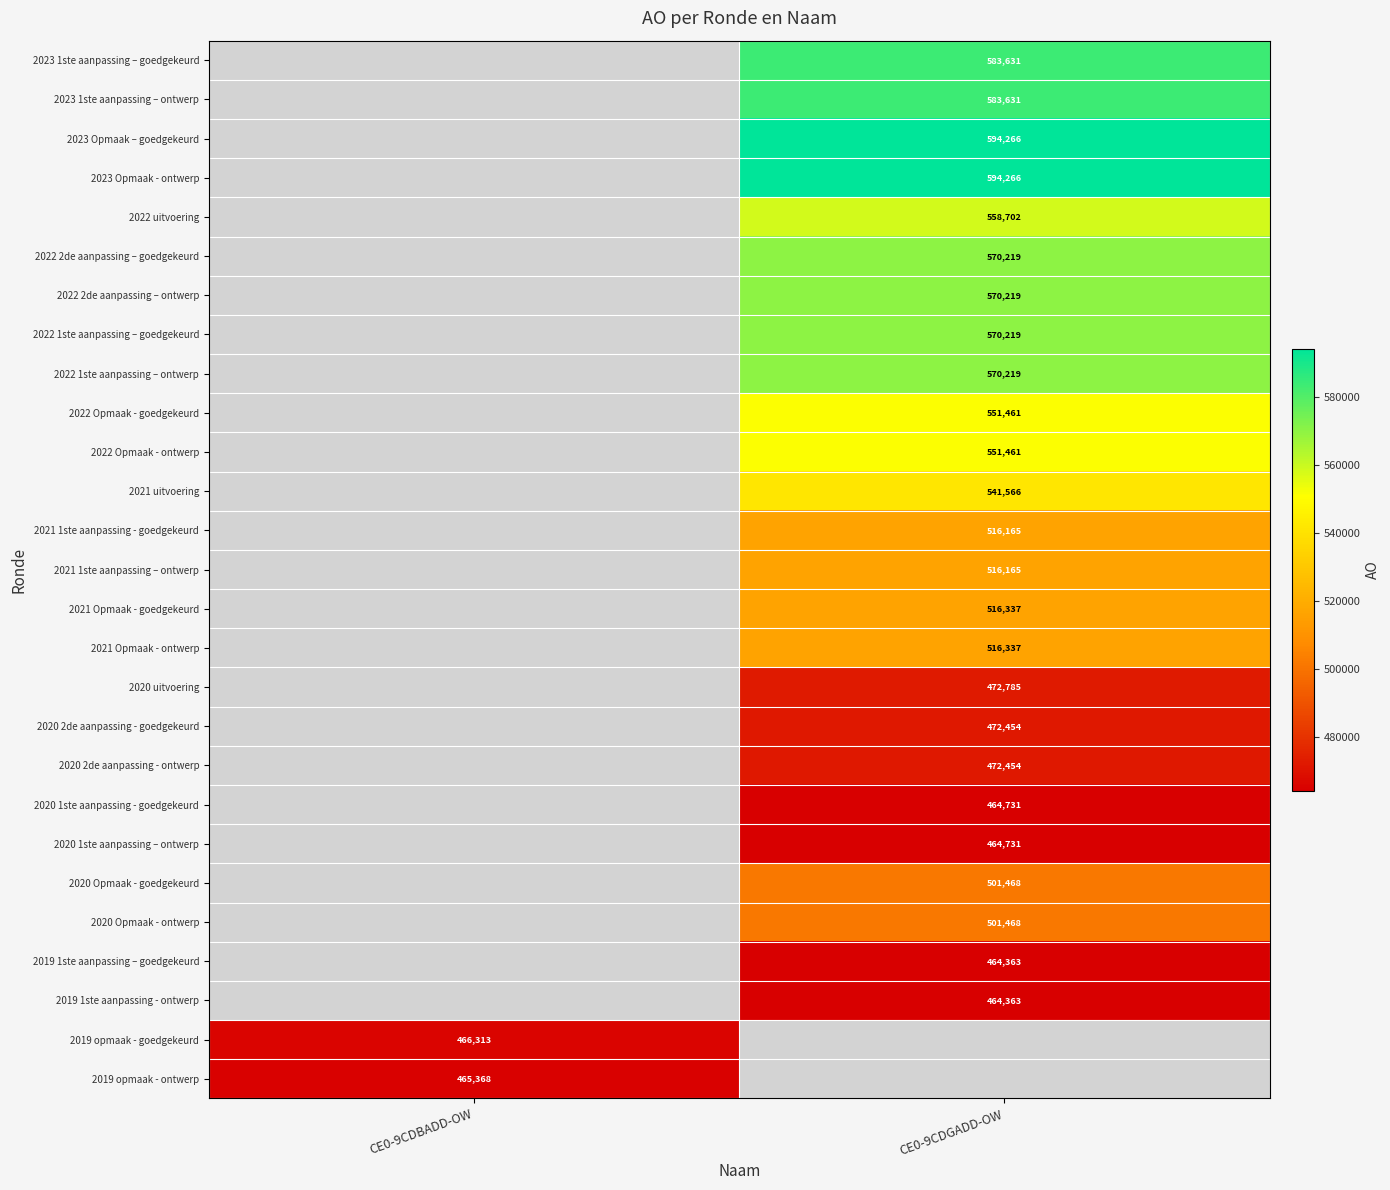

True or false: 2022 uitvoering has a value of 558702 at CE0-9CDGADD-OW.

True